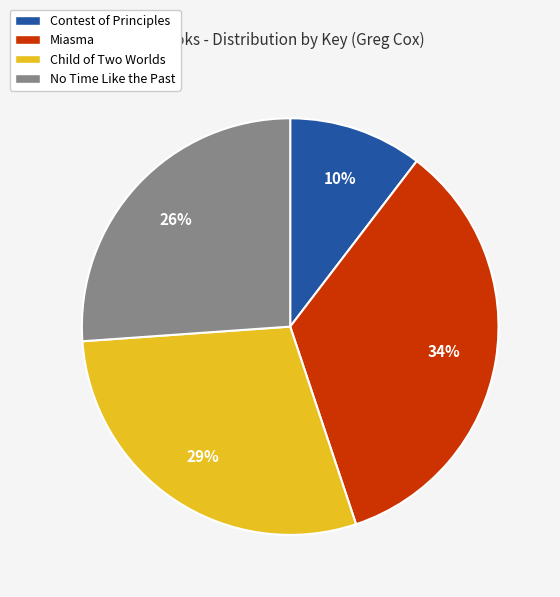

Which has a higher value, Child of Two Worlds or No Time Like the Past?

Child of Two Worlds